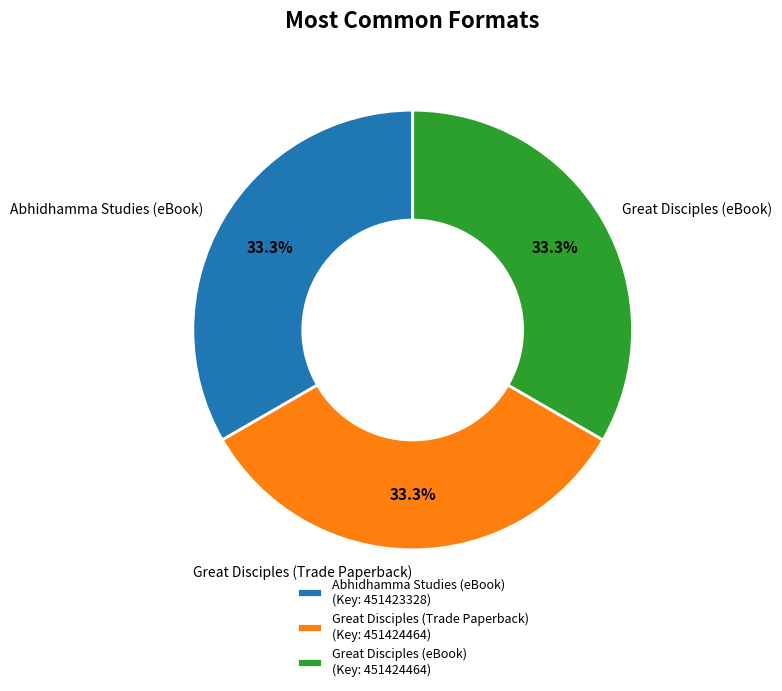

What is the ratio of the value at Abhidhamma Studies (eBook) to the value at Great Disciples (Trade Paperback)?

1.0